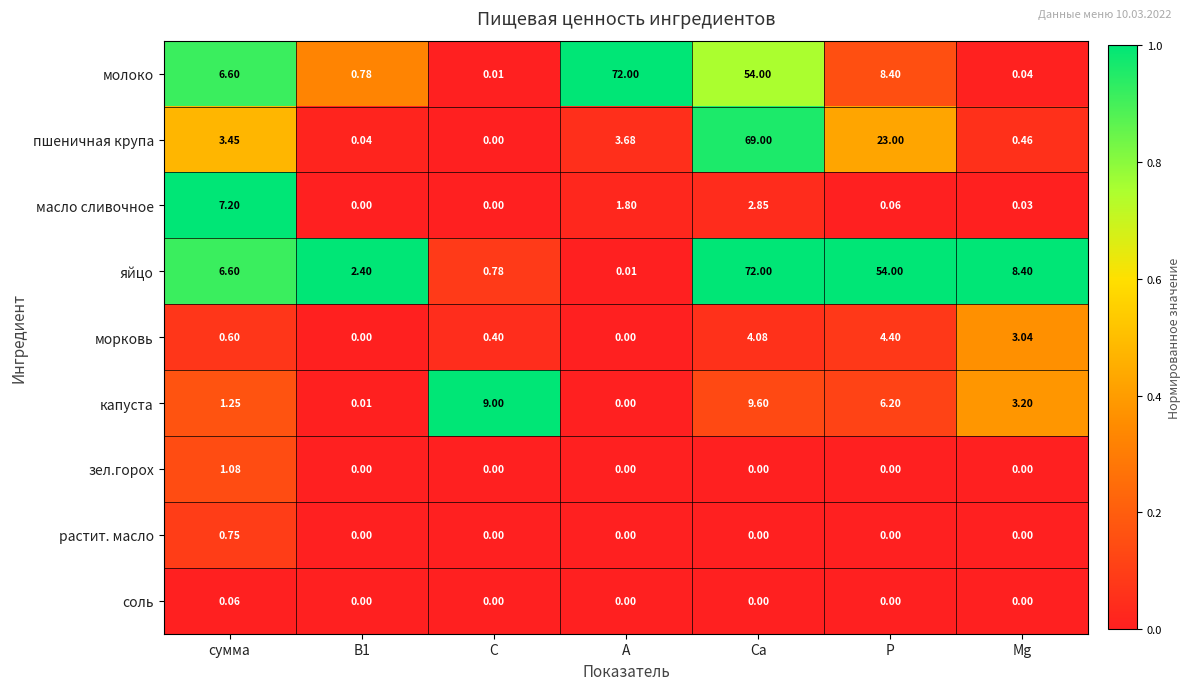

Between сумма and Са, which series saw the biggest shift?

пшеничная крупа